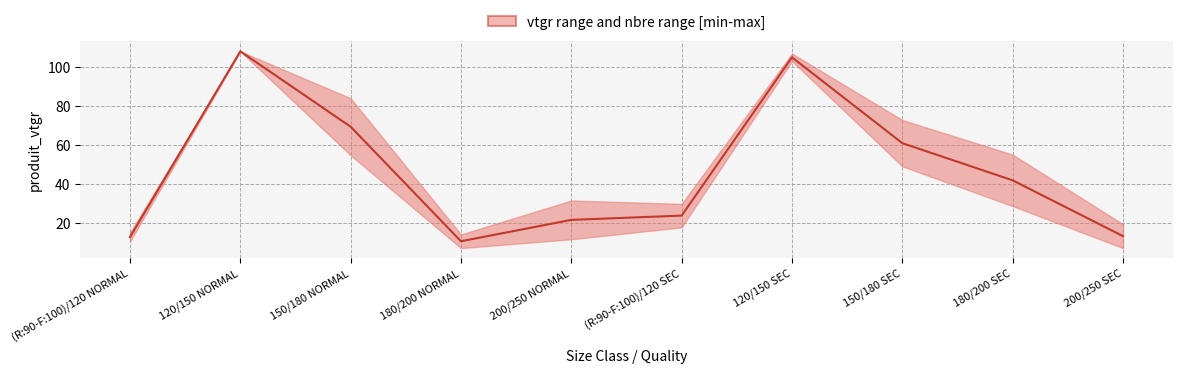

What is the value of the 4th point from the left?

10.4